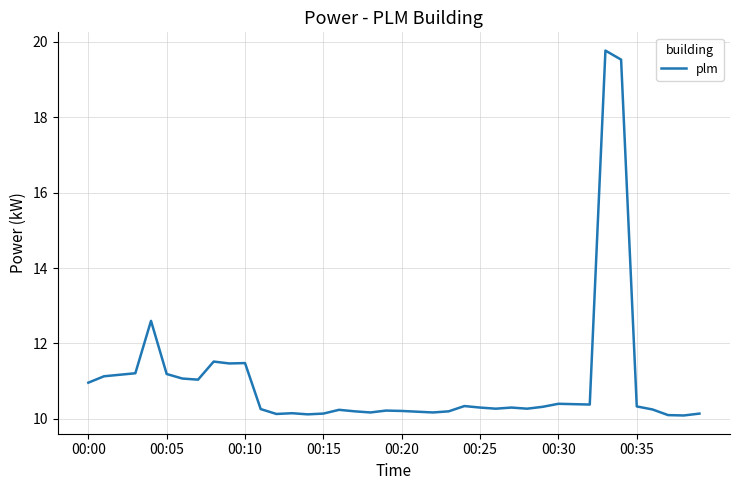

What is the smallest value displayed?

10.1